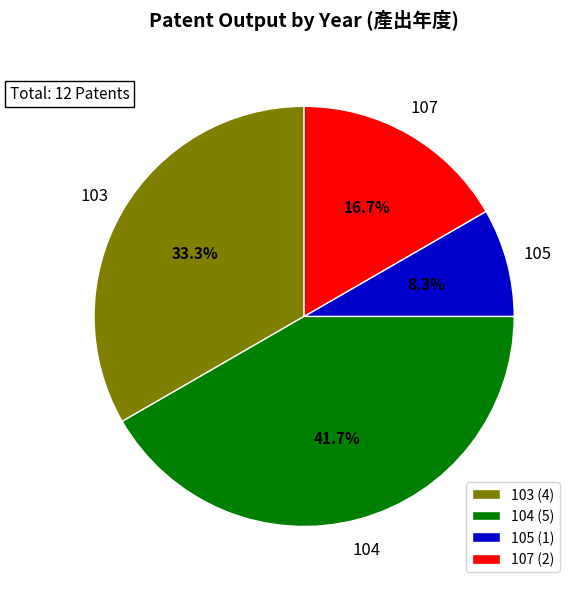

Does 103 account for over 50% of the chart?

No